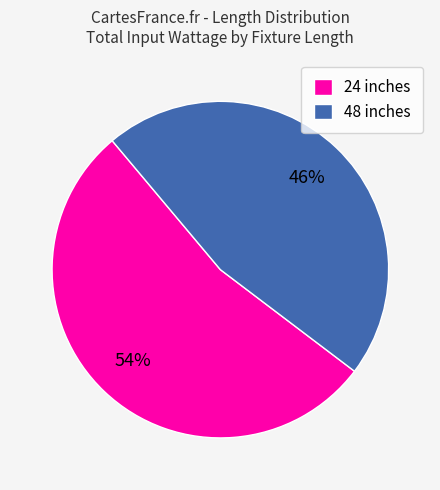

Which has a higher value, 24 inches or 48 inches?

24 inches